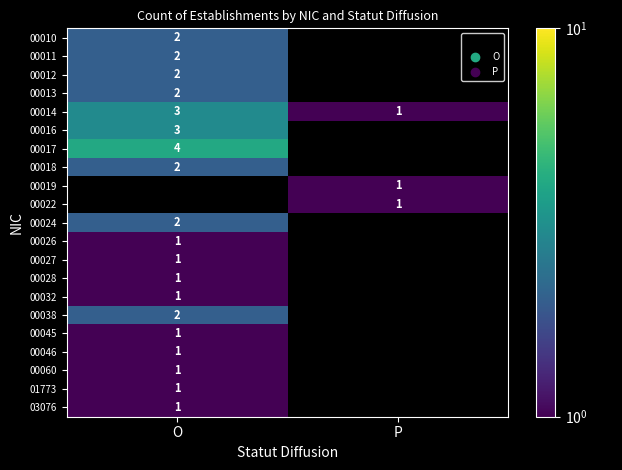

At which label does 00014 reach its peak?

O